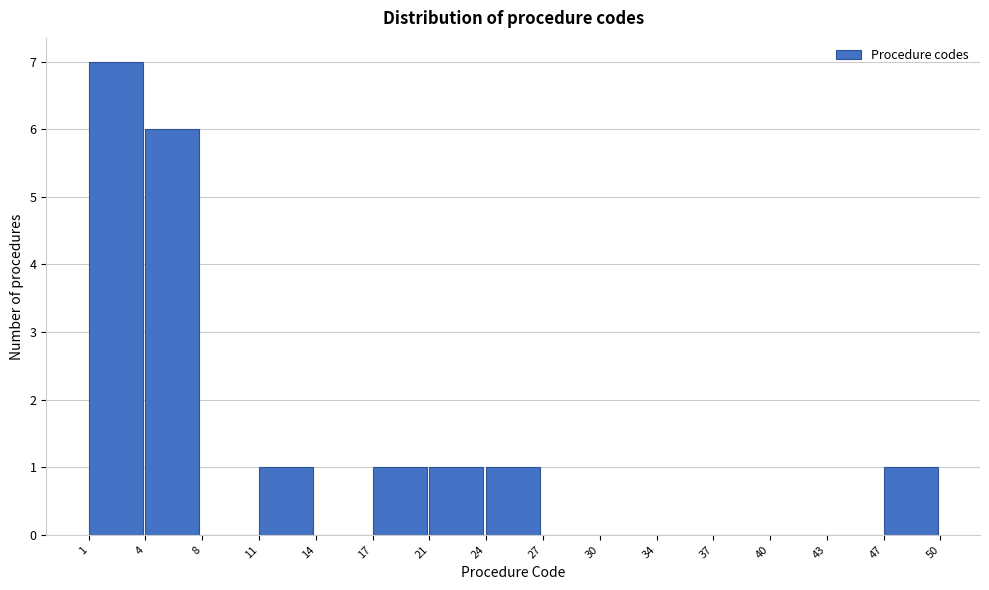

Over which range of the x-axis is the bar tallest?

1 to 4